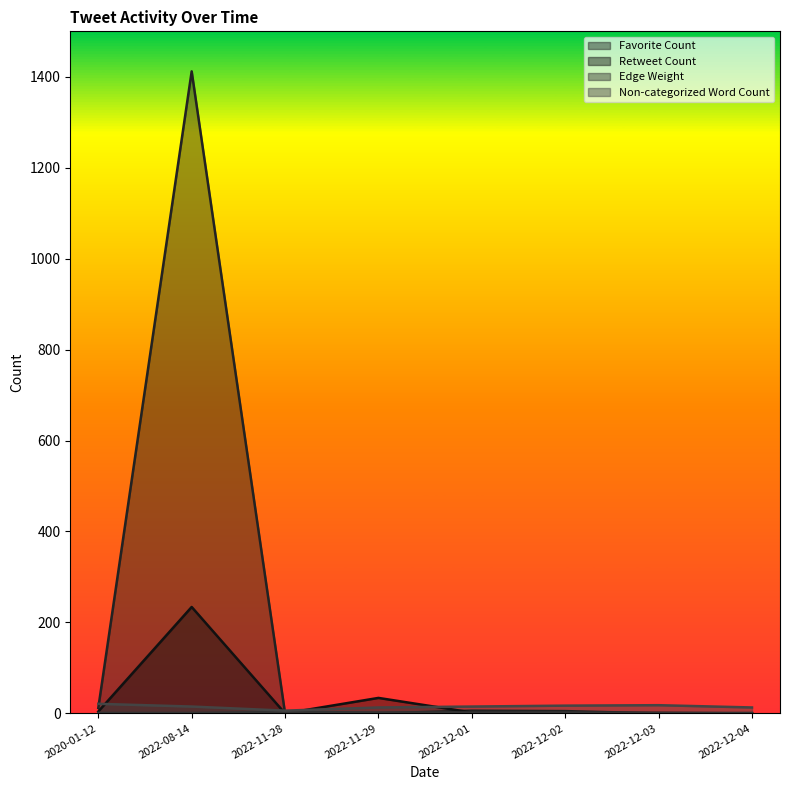

How many times do Retweet Count and Favorite Count cross each other?

2